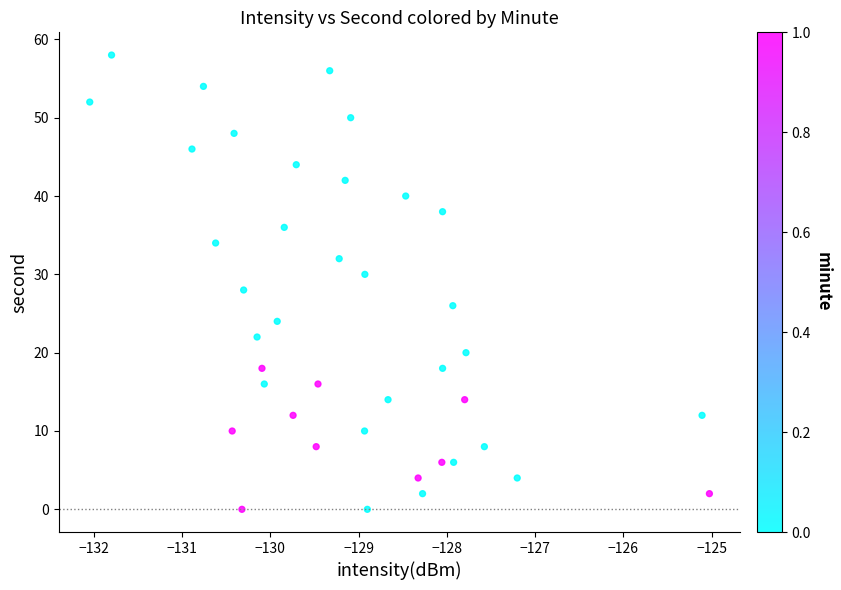

What is the range of Y values (max minus min)?

58